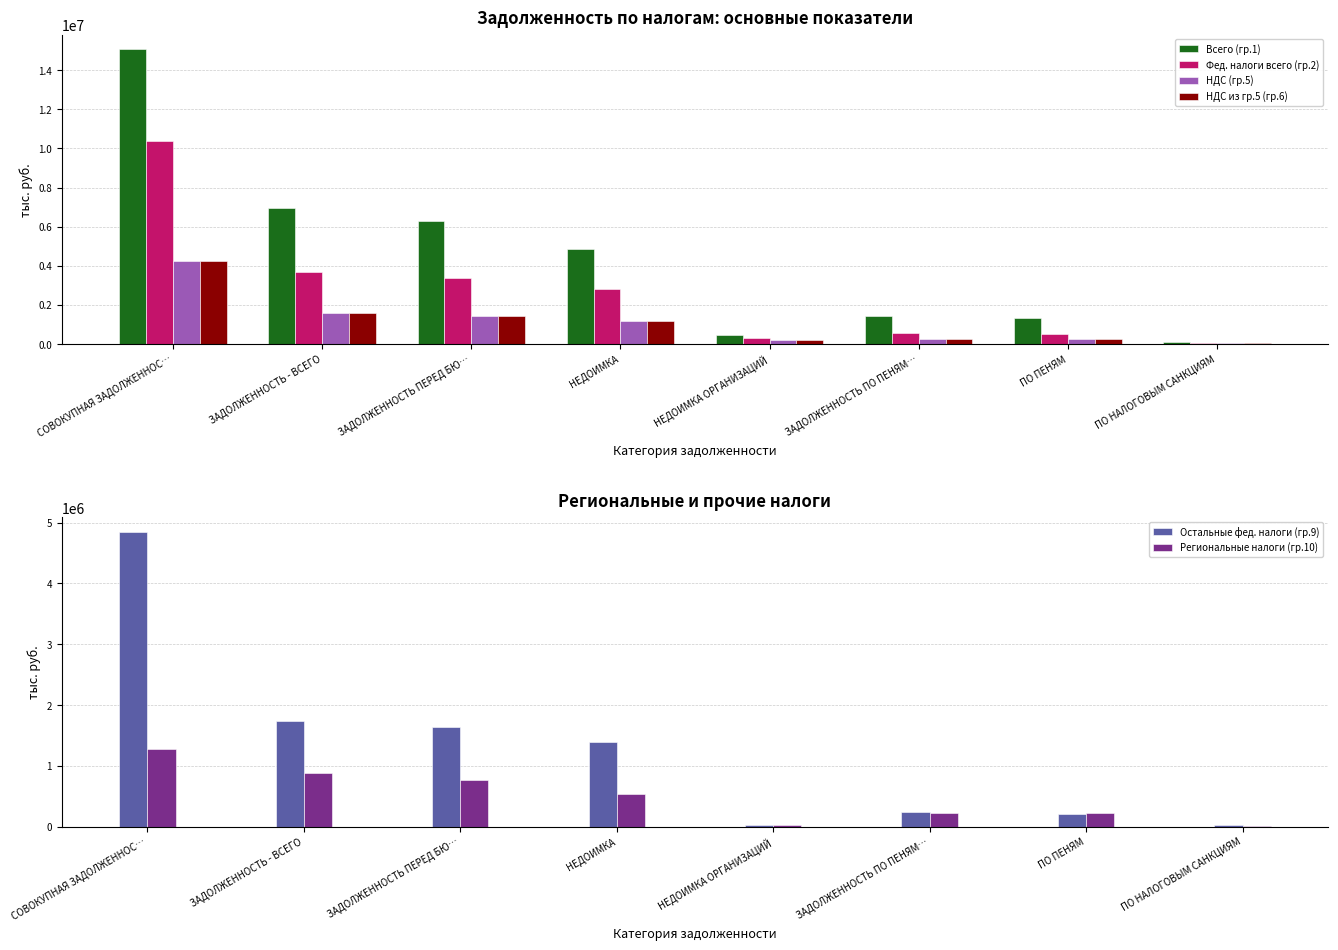

The НДС (гр.5) series shows 1448287 at ЗАДОЛЖЕННОСТЬ ПЕРЕД БЮ…. True or false?

True